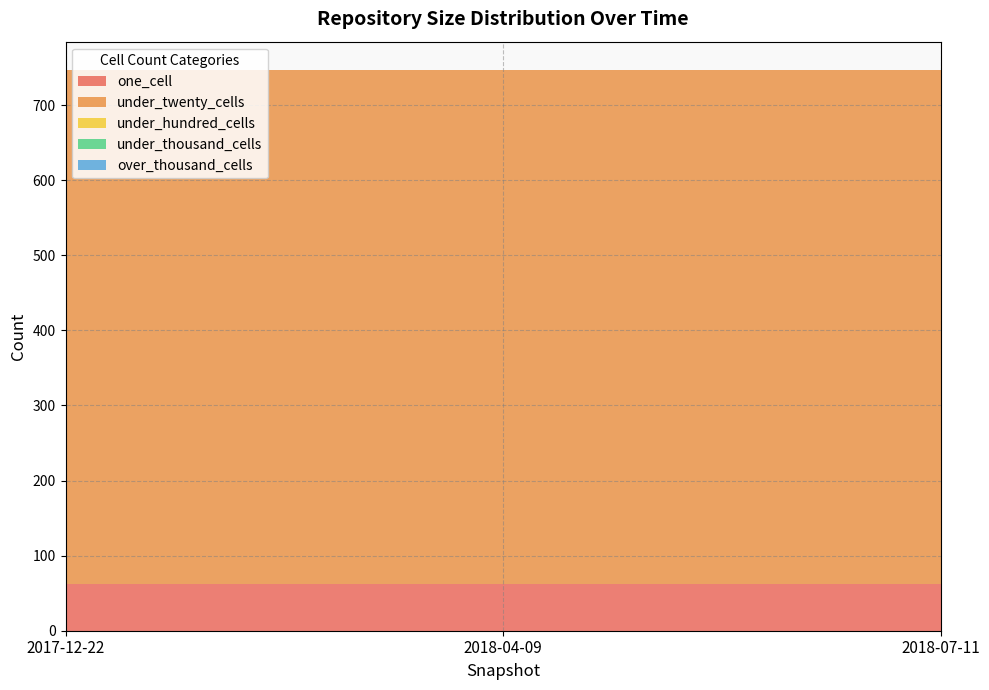

Reading left to right, extract all data points from this chart.

one_cell: 62	62	62
under_twenty_cells: 684	684	684
under_hundred_cells: 1	1	1
under_thousand_cells: 0	0	0
over_thousand_cells: 0	0	0